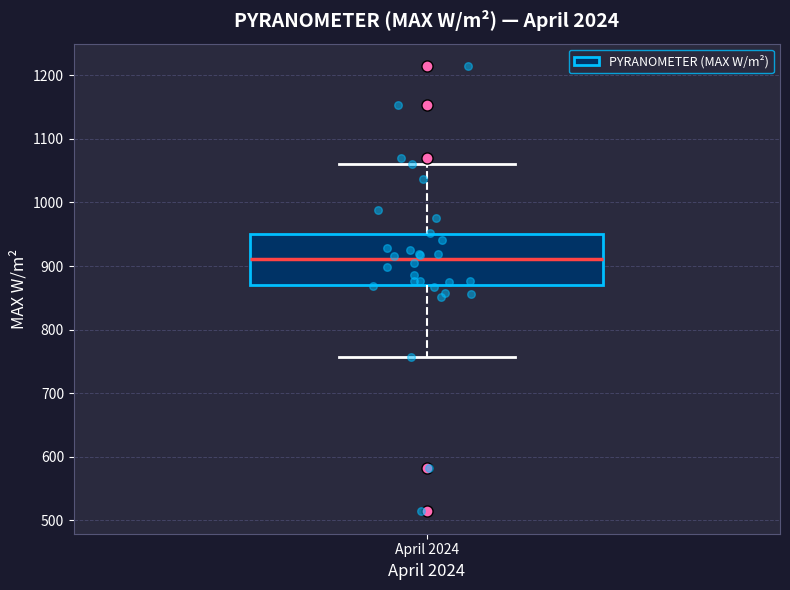

Read this box plot against the y-axis: the position of the median line, the range covered by the box, and the ends of both whiskers. The values are not printed on the chart, so give them approximately, as read against the axis.

median 910, box 870 to 950, whiskers 760 to 1060